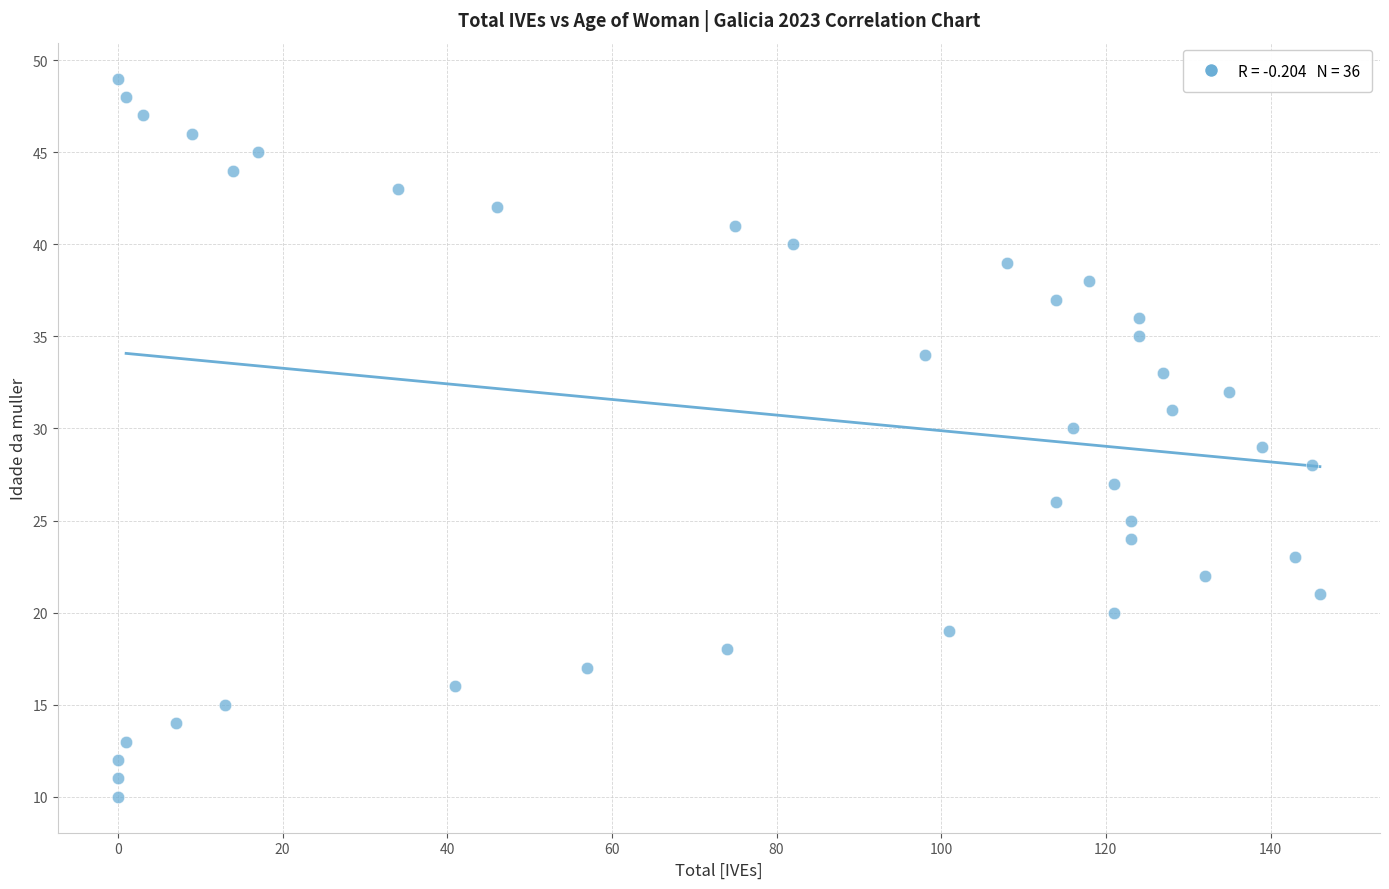

What is the range of Y values (max minus min)?

39